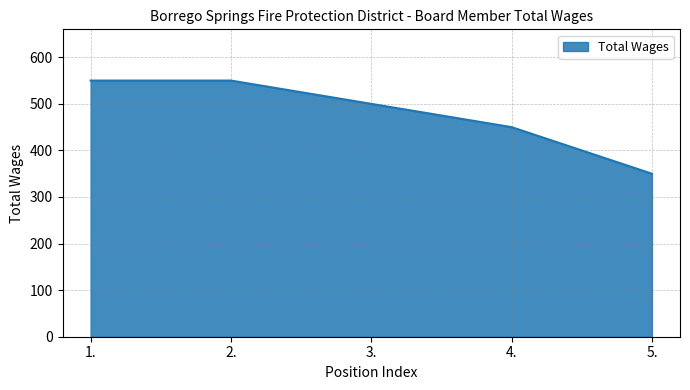

Is it true that the value at 5. is 501?

False